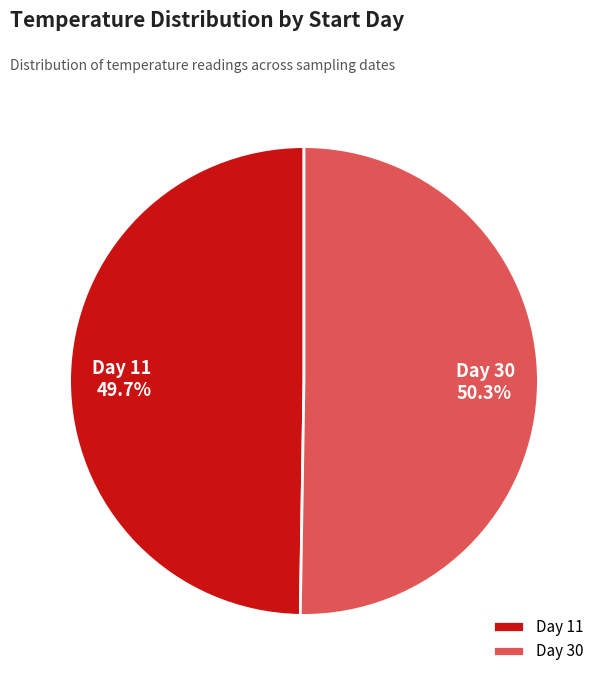

Which category accounts for the majority?

Day 30